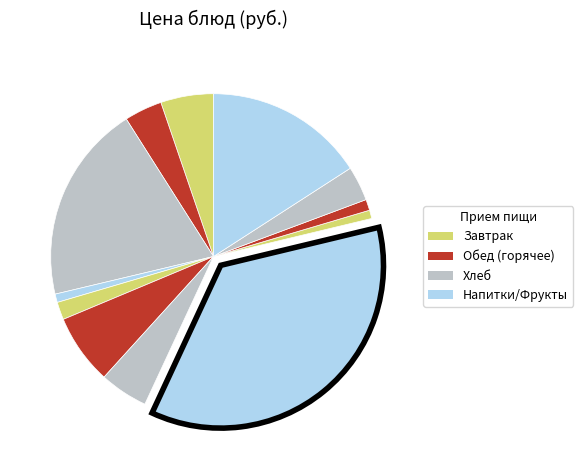

How many slices are in this pie chart?

12